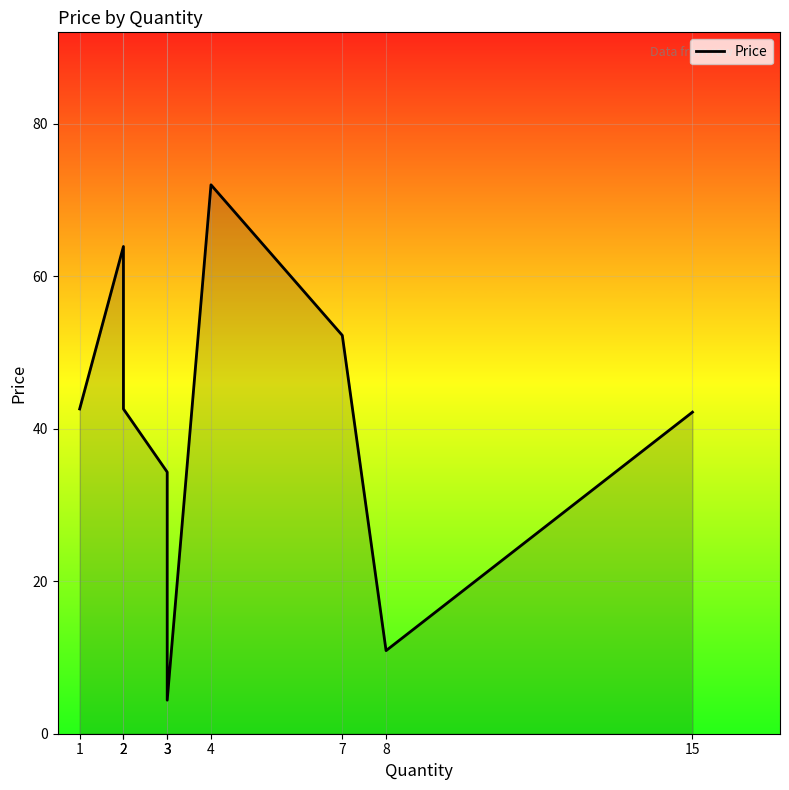

What is the sum of the values at 3 and 2?

76.9